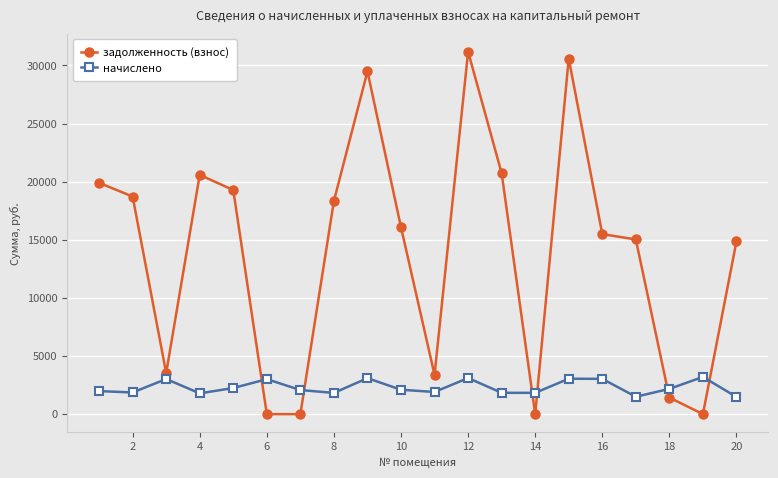

What is the highest value of the начислено series?

3202.1